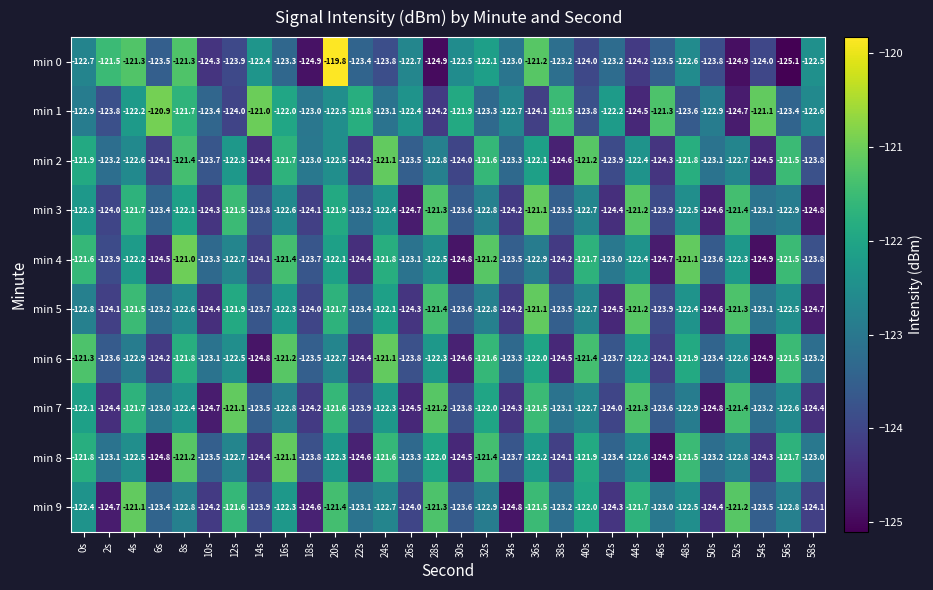

What is the difference between the min 1 values at 2s and 42s?

1.6